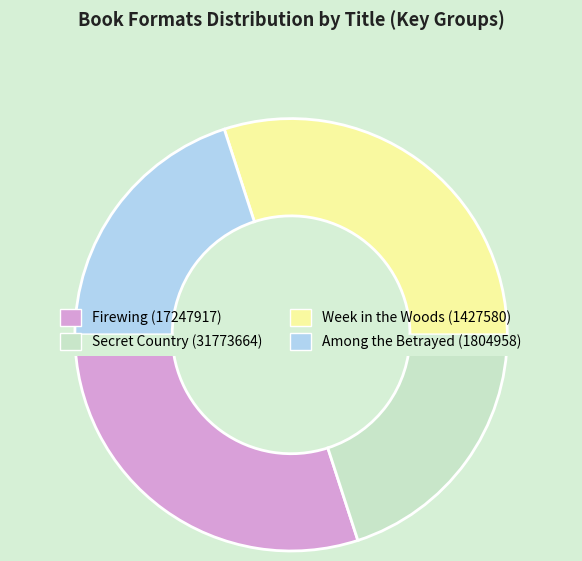

Does Among the Betrayed (1804958) represent more than half of the total?

No